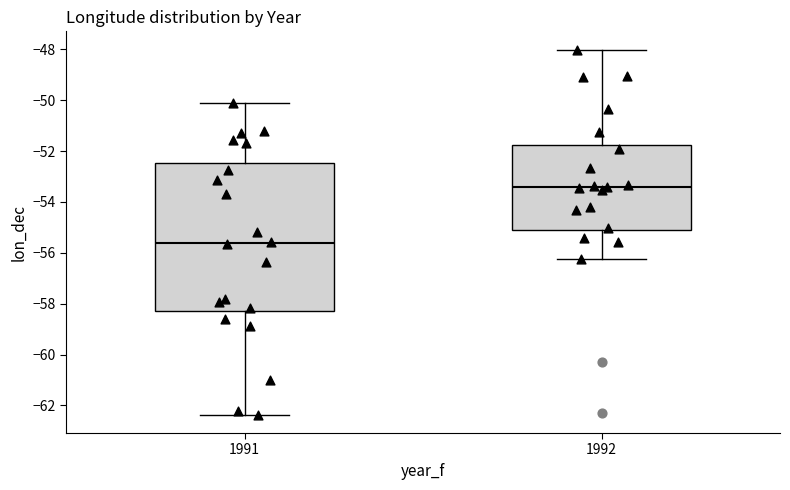

Which box has the lowest median line?

1991